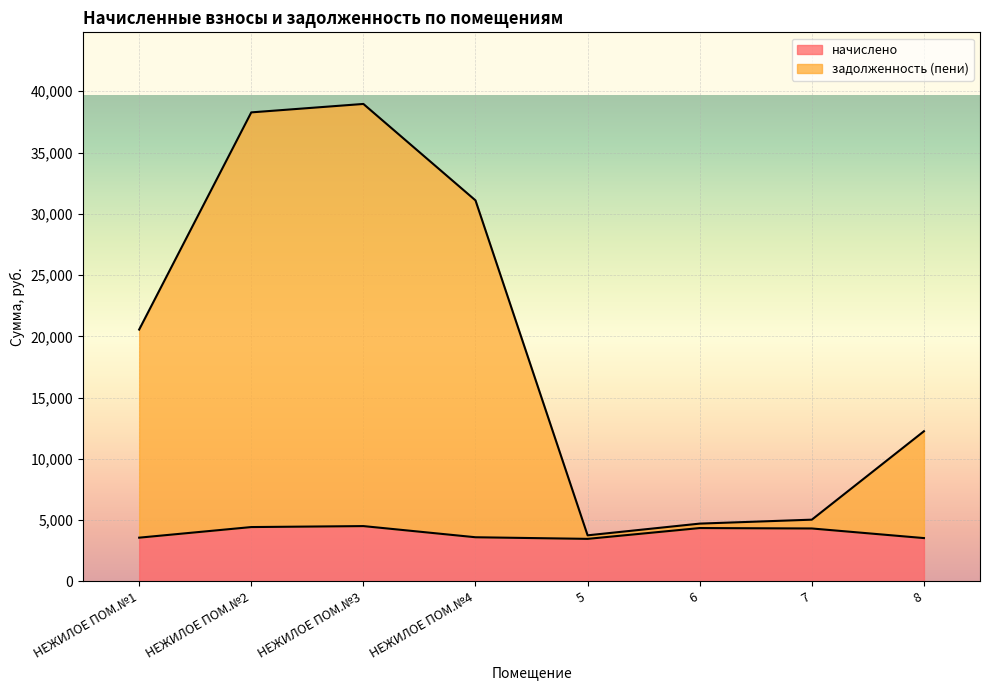

What position from the right is 5?

4